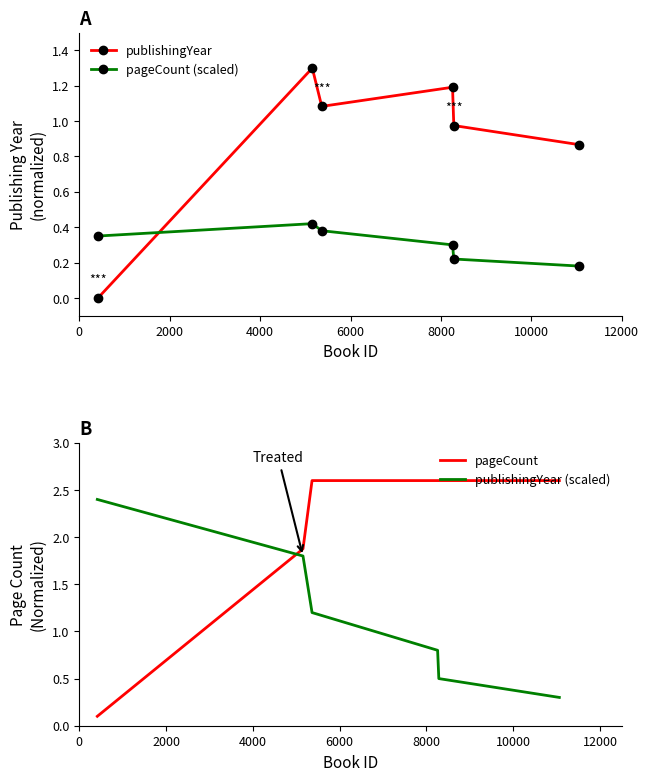

Is it true that pageCount (scaled) equals 0.4 at 2000?

True